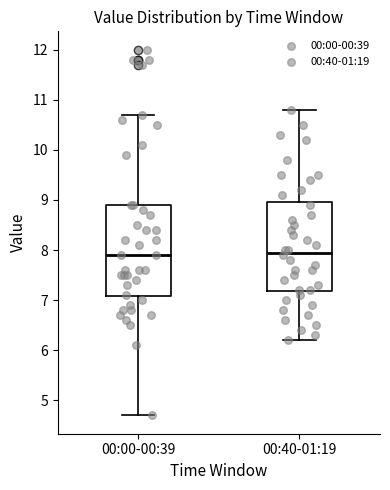

Where is the lower edge of the box for 00:00-00:39 on the y-axis? The values are not printed on the chart, so give them approximately, as read against the axis.

7.1